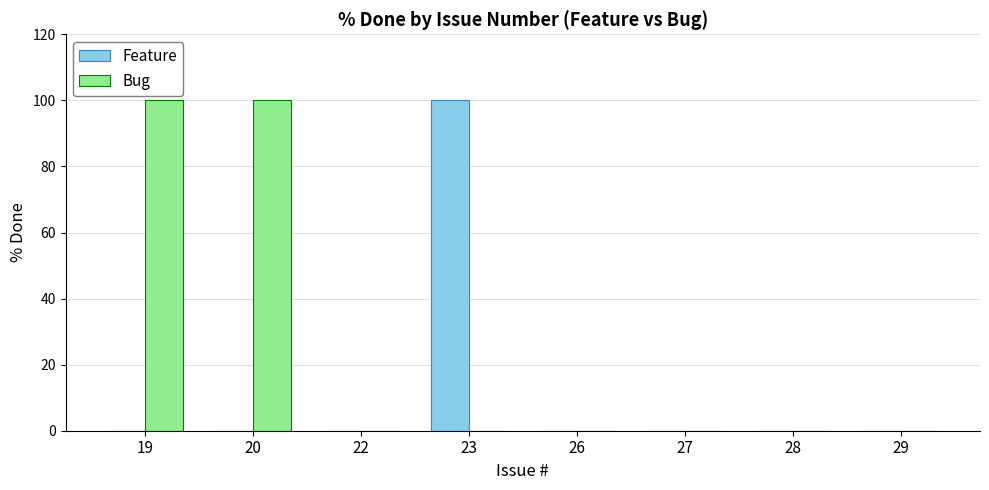

Which series changed the most between 19 and 22?

Bug